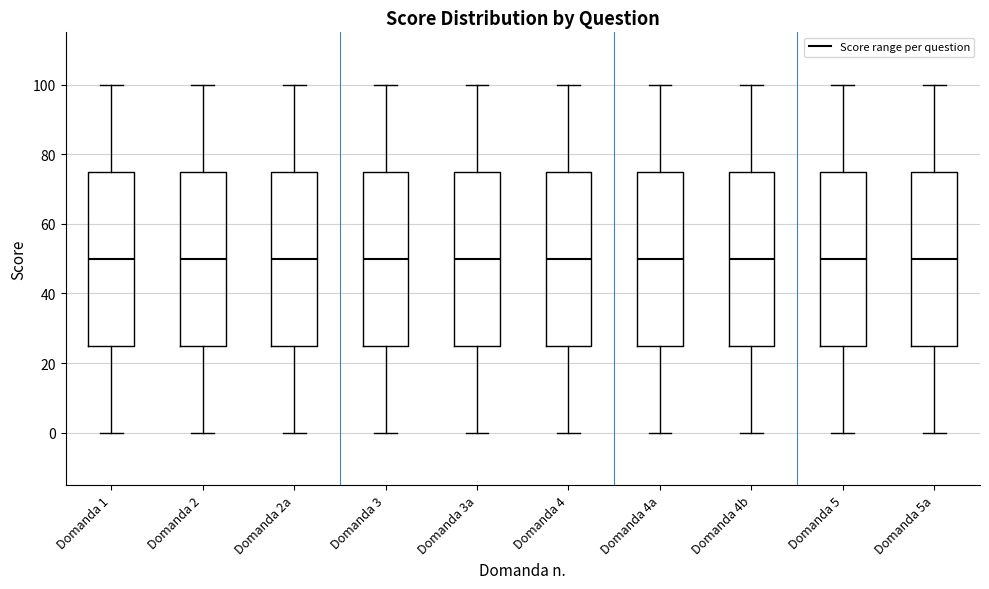

Reading left to right, transcribe this box plot: for each box, give where its median line is, the range the box spans, and where its two whiskers end, as read against the y-axis. The values are not printed on the chart, so give them approximately, as read against the axis.

Domanda 1: median 50, box 26 to 76, whiskers 0 to 100
Domanda 2: median 50, box 26 to 76, whiskers 0 to 100
Domanda 2a: median 50, box 26 to 76, whiskers 0 to 100
Domanda 3: median 50, box 26 to 76, whiskers 0 to 100
Domanda 3a: median 50, box 26 to 76, whiskers 0 to 100
Domanda 4: median 50, box 26 to 76, whiskers 0 to 100
Domanda 4a: median 50, box 26 to 76, whiskers 0 to 100
Domanda 4b: median 50, box 26 to 76, whiskers 0 to 100
Domanda 5: median 50, box 26 to 76, whiskers 0 to 100
Domanda 5a: median 50, box 26 to 76, whiskers 0 to 100